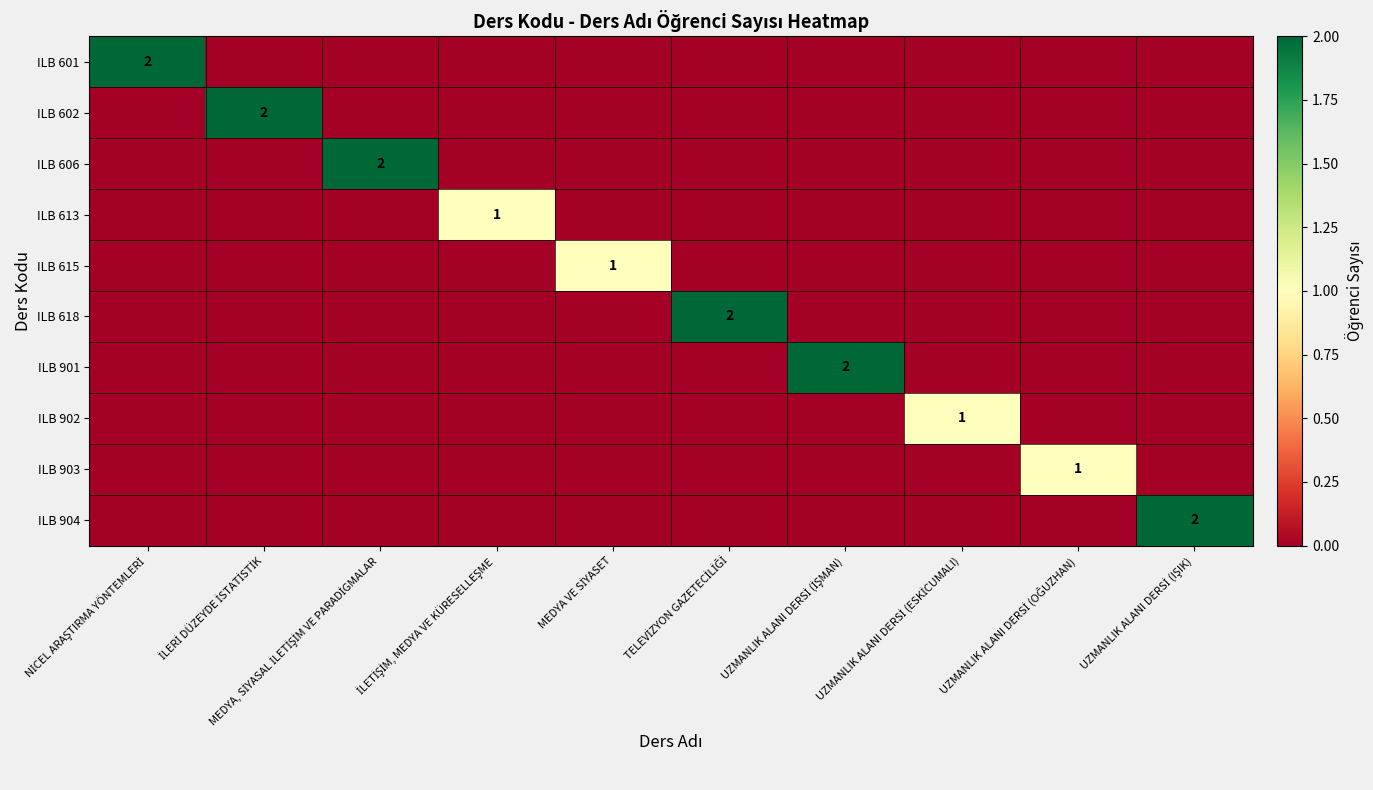

At how many categories does at least one series exceed 0?

10